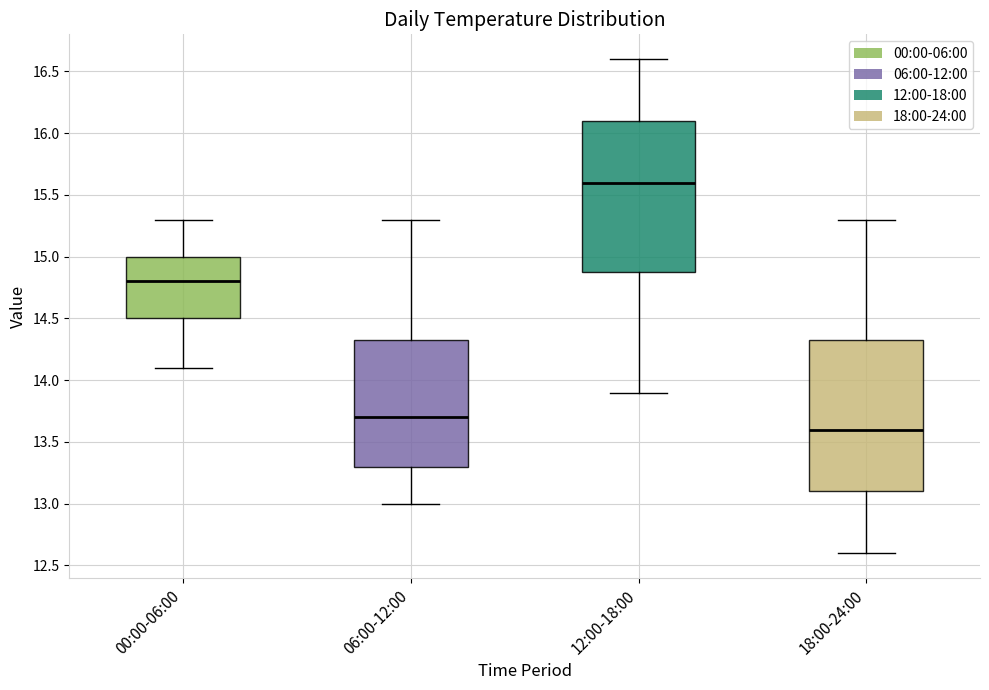

Reading left to right, read every box against the y-axis: the position of its median line, the range the box covers, and the ends of its whiskers. The values are not printed on the chart, so give them approximately, as read against the axis.

00:00-06:00: median 14.80, box 14.50 to 15.00, whiskers 14.10 to 15.30
06:00-12:00: median 13.70, box 13.30 to 14.35, whiskers 13.00 to 15.30
12:00-18:00: median 15.60, box 14.90 to 16.10, whiskers 13.90 to 16.60
18:00-24:00: median 13.60, box 13.10 to 14.35, whiskers 12.60 to 15.30